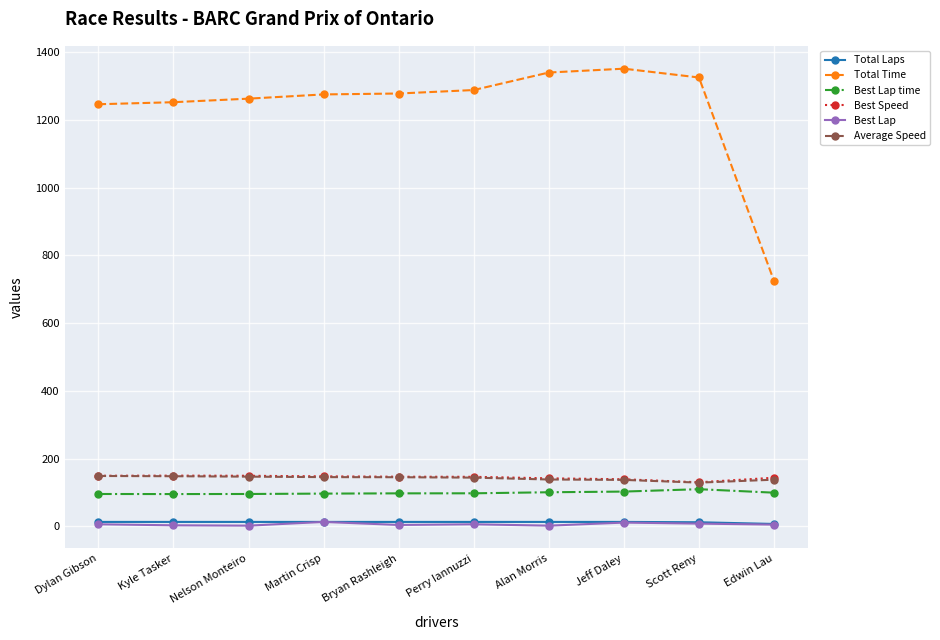

What is the difference between the maximum and second lowest values in the Average Speed series?

11.5